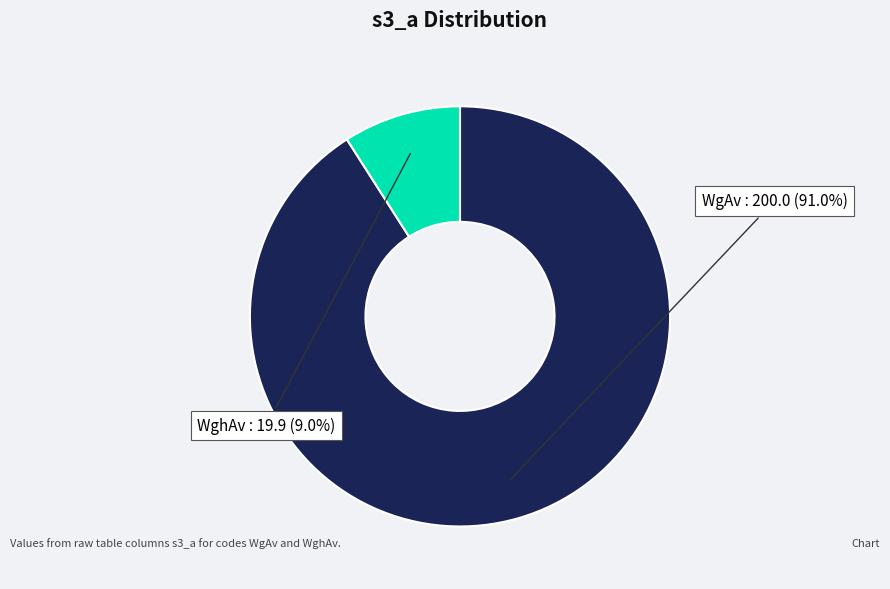

Which category accounts for the majority?

WgAv